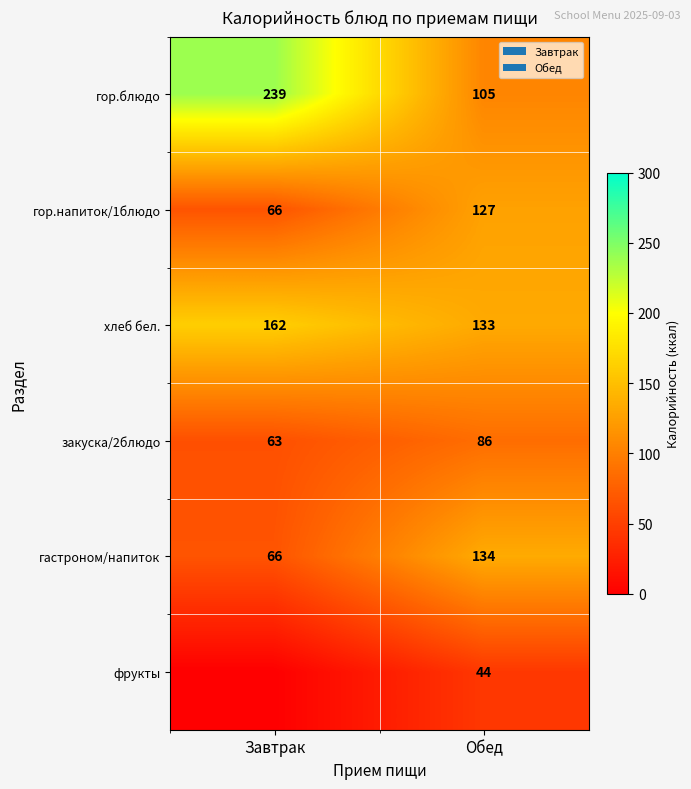

At which label does хлеб бел. reach its minimum?

Обед